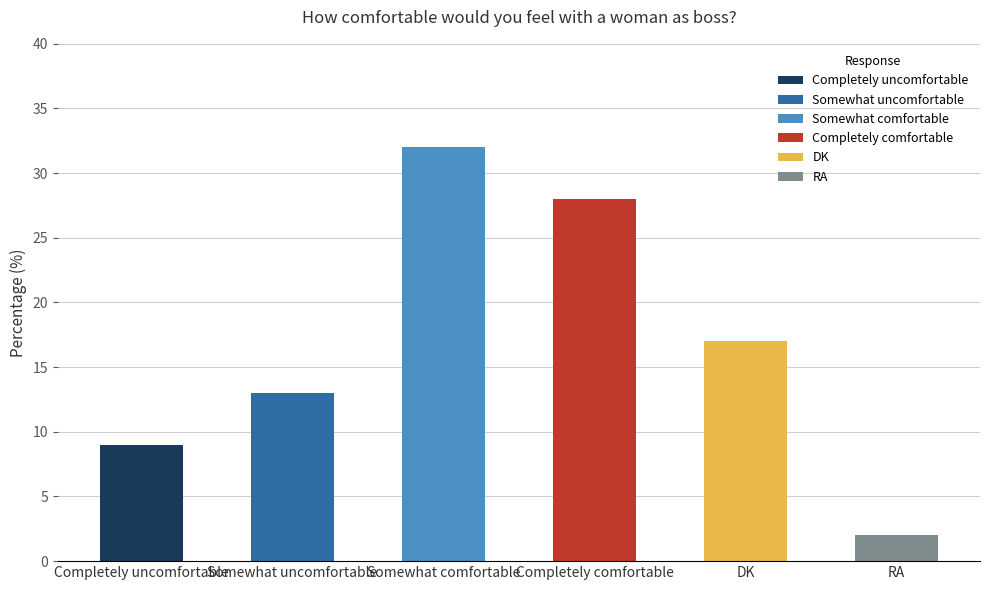

What is the value of the 4th bar from the left?

28